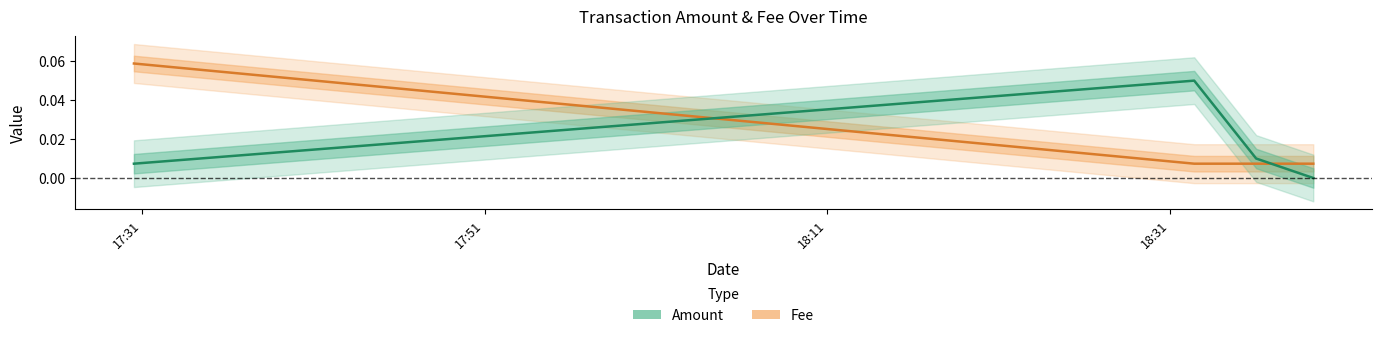

What position from the right is 17:51?

3